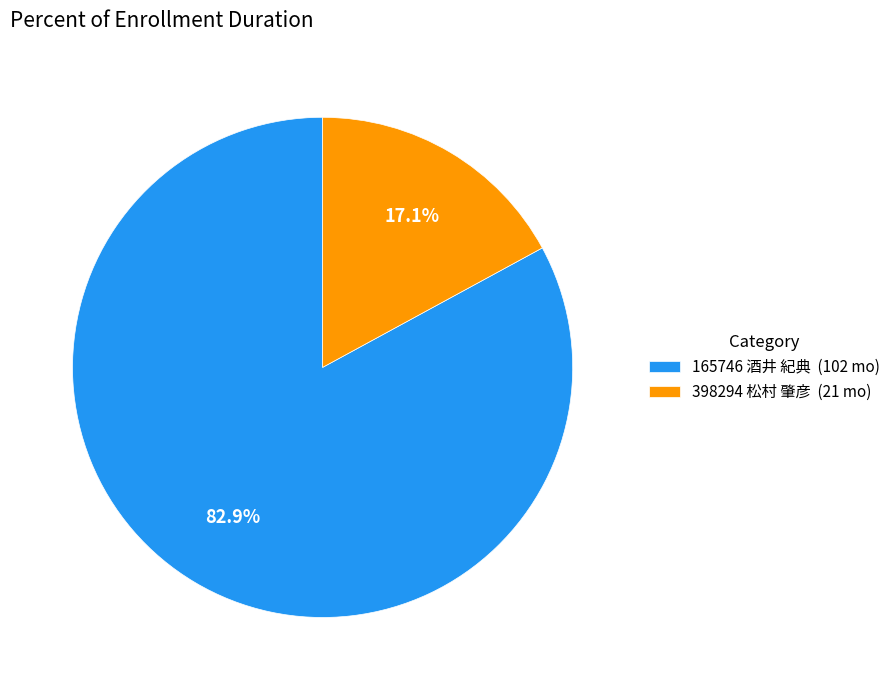

Which category has the biggest portion of the pie?

165746 酒井 紀典